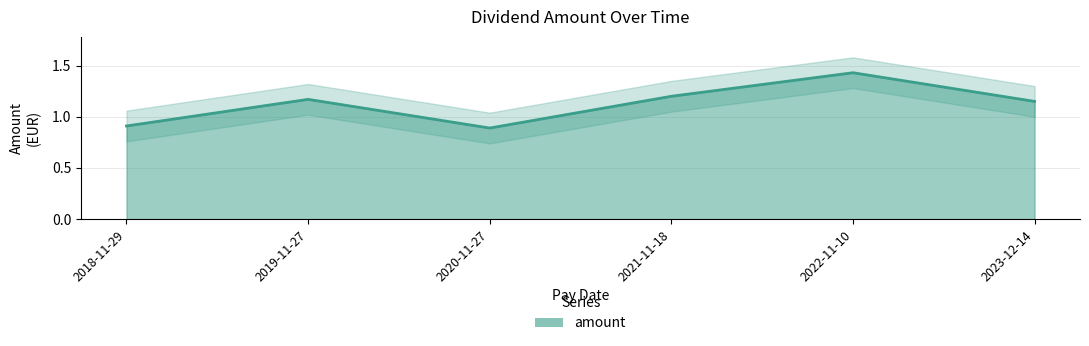

How many values are between 0 and 1?

2